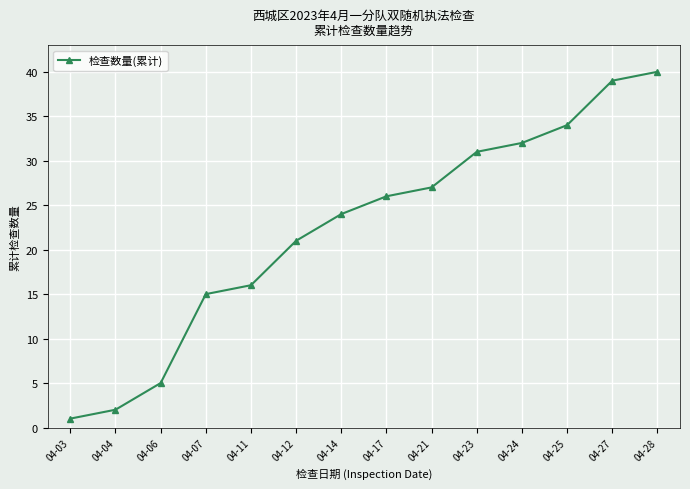

Reading left to right, list all the values displayed in this chart.

04-03=1	04-04=2	04-06=5	04-07=15	04-11=16	04-12=21	04-14=24	04-17=26	04-21=27	04-23=31	04-24=32	04-25=34	04-27=39	04-28=40